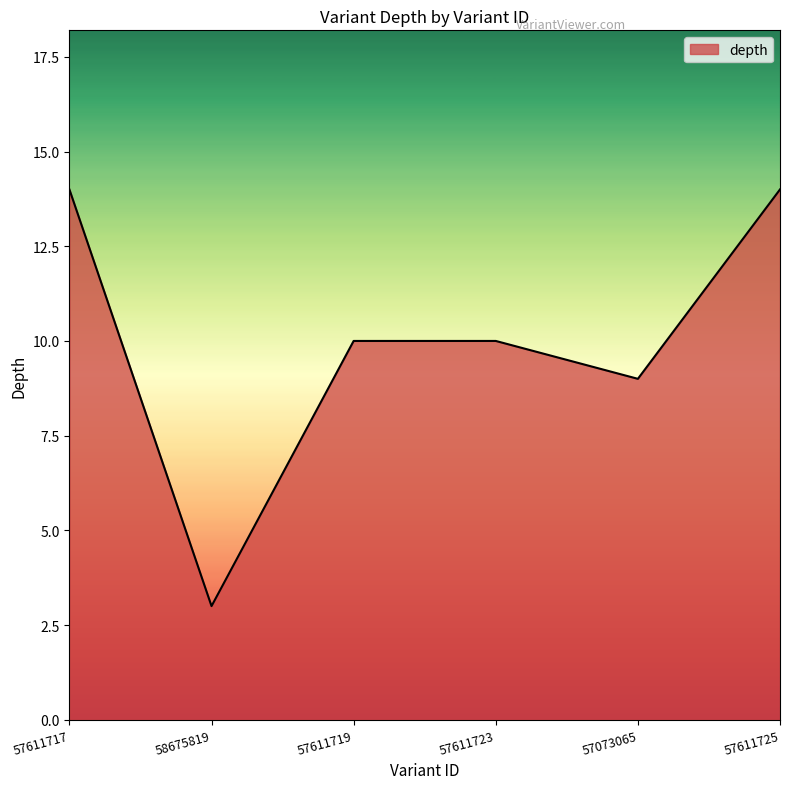

Between 57611717 and 57611719, which is larger?

57611717